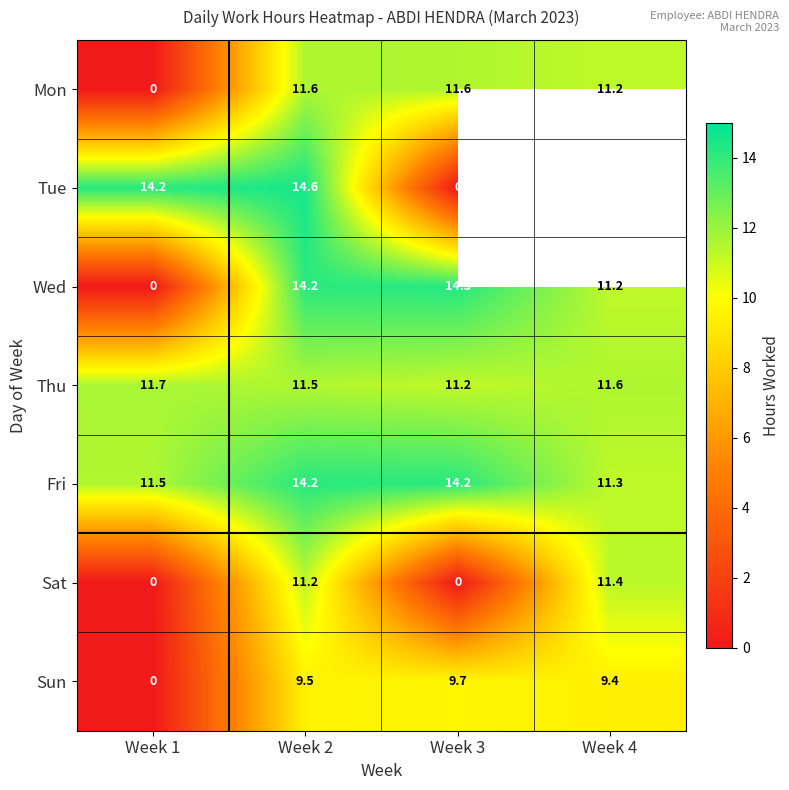

Which has a higher value, Week 3 or Week 1?

Week 3